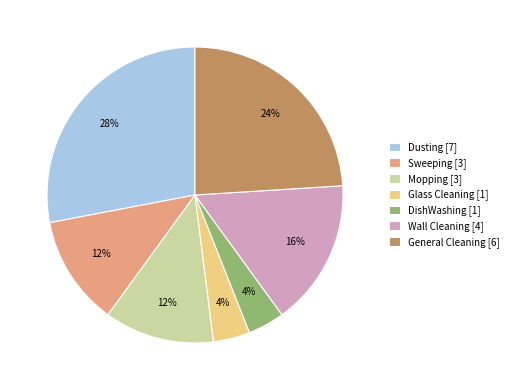

To the nearest percent, what portion does Dusting represent?

28%